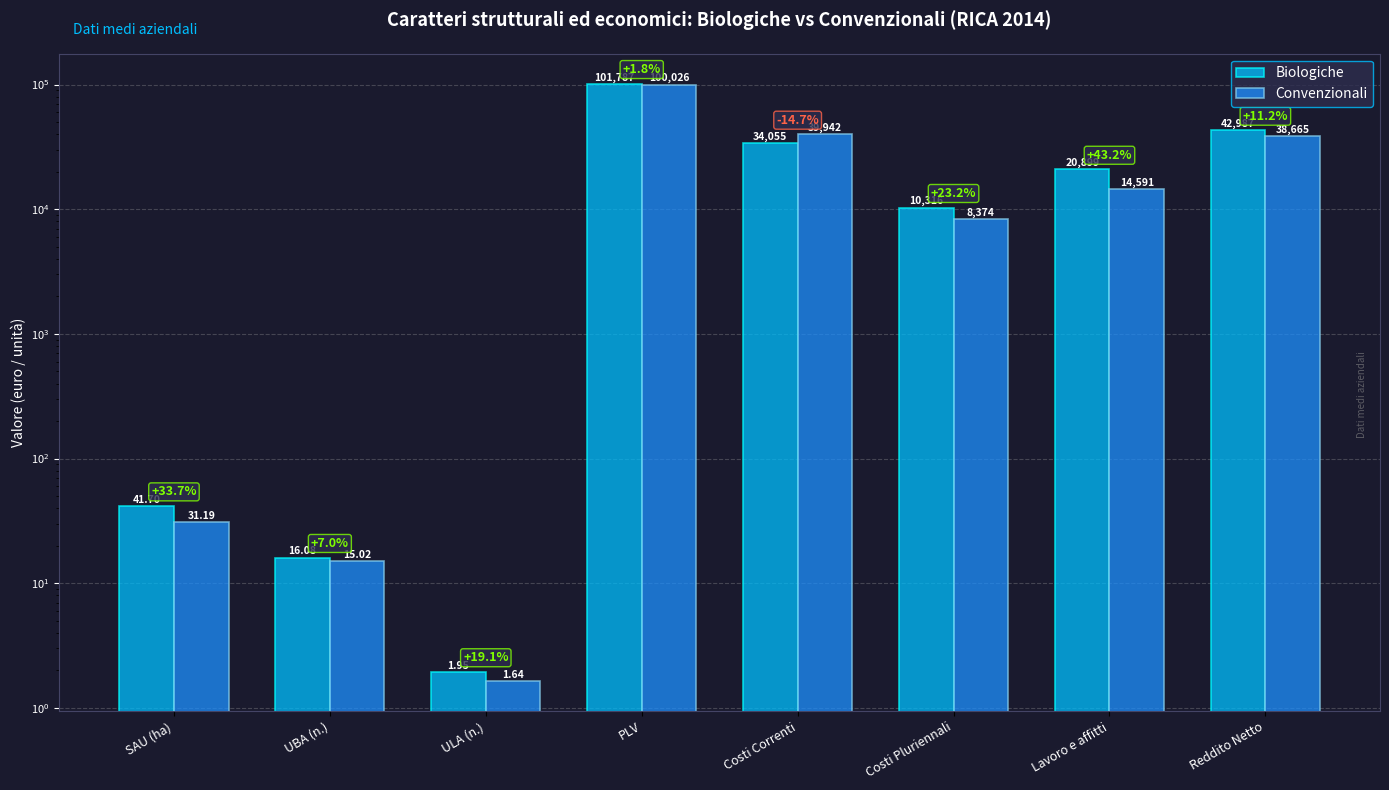

The value of Convenzionali at SAU (ha) is 41.4. True or false?

False